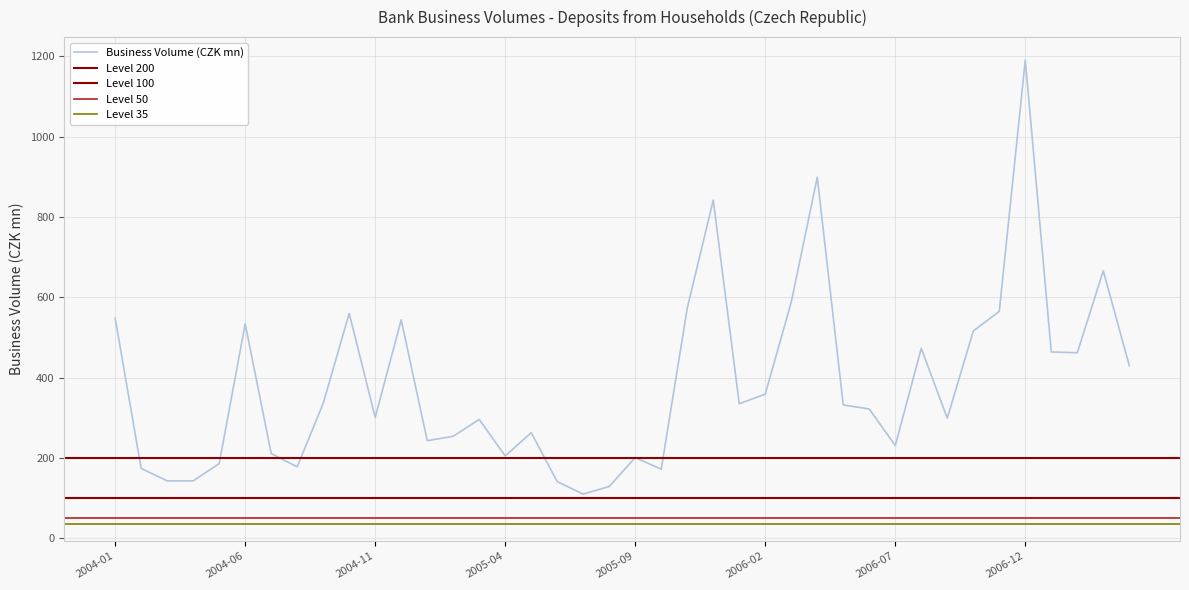

Is it true that the value at 2004-11 is 301?

True